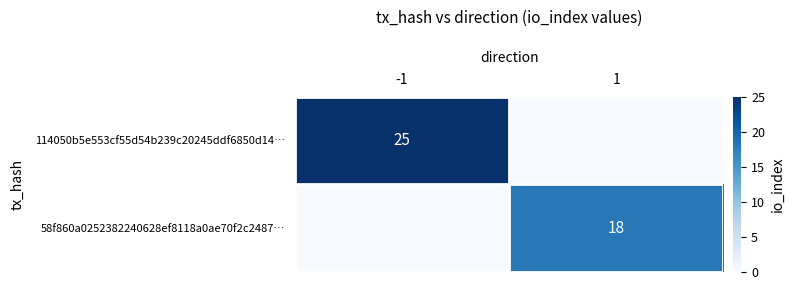

The 58f860a0252382240628ef8118a0ae70f2c2487… series shows 11 at 1. True or false?

False